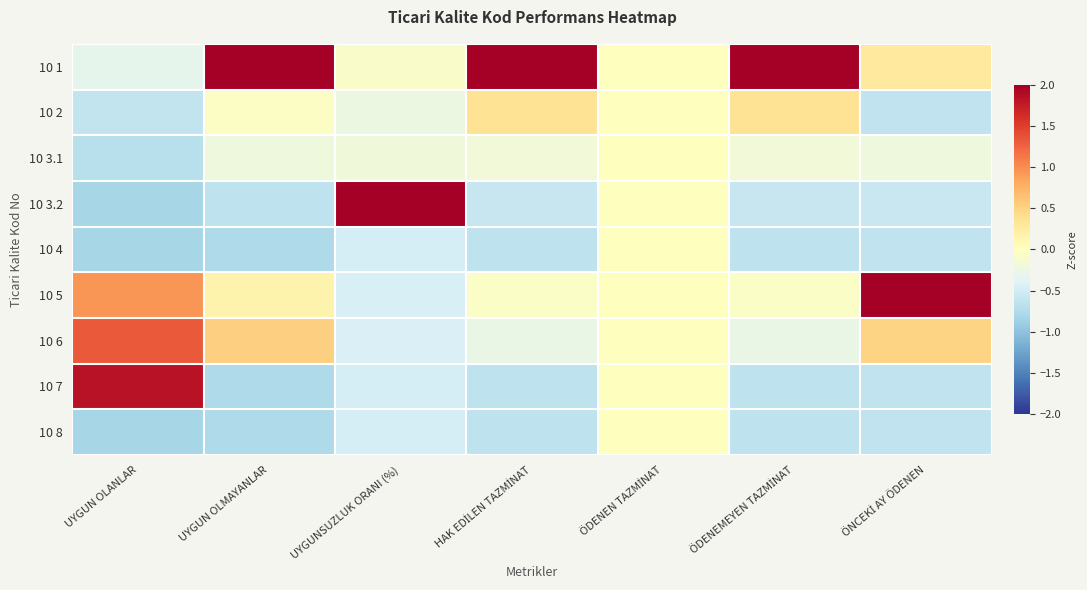

Reading right to left, list all the values displayed in this chart.

10 1: ÖNCEKİ AY ÖDENEN=0.3	ÖDENEMEYEN TAZMİNAT=2.7	ÖDENEN TAZMİNAT=0.0	HAK EDİLEN TAZMİNAT=2.7	UYGUNSUZLUK ORANI (%)=-0.1	UYGUN OLMAYANLAR=2.5	UYGUN OLANLAR=-0.3
10 2: ÖNCEKİ AY ÖDENEN=-0.6	ÖDENEMEYEN TAZMİNAT=0.3	ÖDENEN TAZMİNAT=0.0	HAK EDİLEN TAZMİNAT=0.3	UYGUNSUZLUK ORANI (%)=-0.2	UYGUN OLMAYANLAR=-0.0	UYGUN OLANLAR=-0.6
10 3.1: ÖNCEKİ AY ÖDENEN=-0.2	ÖDENEMEYEN TAZMİNAT=-0.2	ÖDENEN TAZMİNAT=0.0	HAK EDİLEN TAZMİNAT=-0.2	UYGUNSUZLUK ORANI (%)=-0.2	UYGUN OLMAYANLAR=-0.2	UYGUN OLANLAR=-0.7
10 3.2: ÖNCEKİ AY ÖDENEN=-0.6	ÖDENEMEYEN TAZMİNAT=-0.6	ÖDENEN TAZMİNAT=0.0	HAK EDİLEN TAZMİNAT=-0.6	UYGUNSUZLUK ORANI (%)=2.8	UYGUN OLMAYANLAR=-0.6	UYGUN OLANLAR=-0.8
10 4: ÖNCEKİ AY ÖDENEN=-0.6	ÖDENEMEYEN TAZMİNAT=-0.6	ÖDENEN TAZMİNAT=0.0	HAK EDİLEN TAZMİNAT=-0.6	UYGUNSUZLUK ORANI (%)=-0.5	UYGUN OLMAYANLAR=-0.8	UYGUN OLANLAR=-0.8
10 5: ÖNCEKİ AY ÖDENEN=2.6	ÖDENEMEYEN TAZMİNAT=-0.1	ÖDENEN TAZMİNAT=0.0	HAK EDİLEN TAZMİNAT=-0.1	UYGUNSUZLUK ORANI (%)=-0.4	UYGUN OLMAYANLAR=0.1	UYGUN OLANLAR=0.9
10 6: ÖNCEKİ AY ÖDENEN=0.5	ÖDENEMEYEN TAZMİNAT=-0.3	ÖDENEN TAZMİNAT=0.0	HAK EDİLEN TAZMİNAT=-0.3	UYGUNSUZLUK ORANI (%)=-0.4	UYGUN OLMAYANLAR=0.5	UYGUN OLANLAR=1.3
10 7: ÖNCEKİ AY ÖDENEN=-0.6	ÖDENEMEYEN TAZMİNAT=-0.6	ÖDENEN TAZMİNAT=0.0	HAK EDİLEN TAZMİNAT=-0.6	UYGUNSUZLUK ORANI (%)=-0.5	UYGUN OLMAYANLAR=-0.8	UYGUN OLANLAR=1.8
10 8: ÖNCEKİ AY ÖDENEN=-0.6	ÖDENEMEYEN TAZMİNAT=-0.6	ÖDENEN TAZMİNAT=0.0	HAK EDİLEN TAZMİNAT=-0.6	UYGUNSUZLUK ORANI (%)=-0.5	UYGUN OLMAYANLAR=-0.8	UYGUN OLANLAR=-0.8